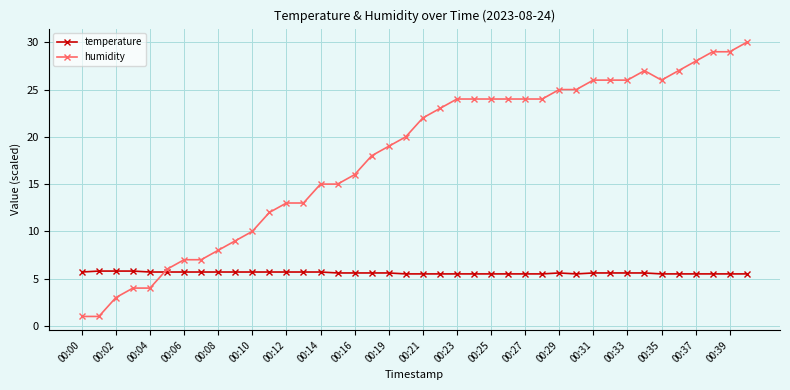

What is the minimum value shown in the chart?

1.0